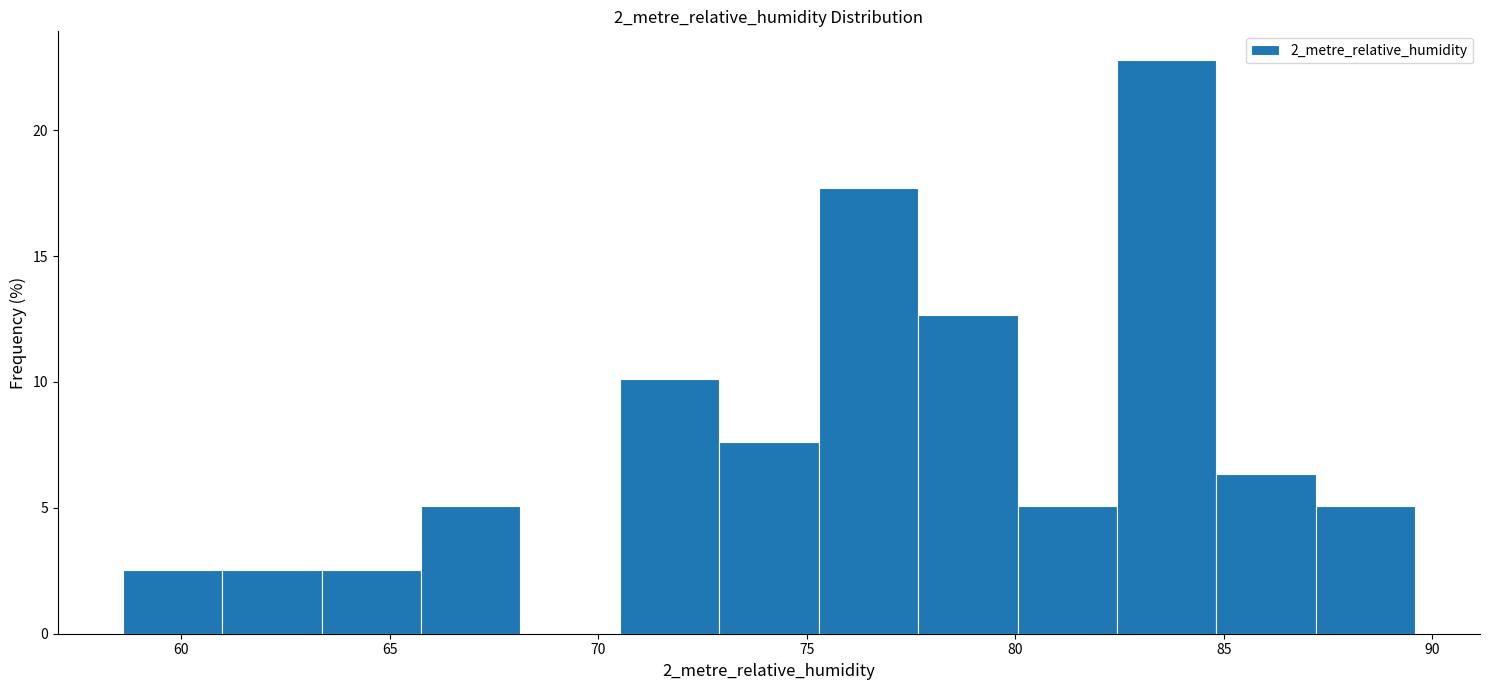

What is the height of the bar covering 73.0 to 75.5 on the x-axis? Neither the bar edges nor the heights are printed on the chart, so give them approximately, as read against the axes.

7.5